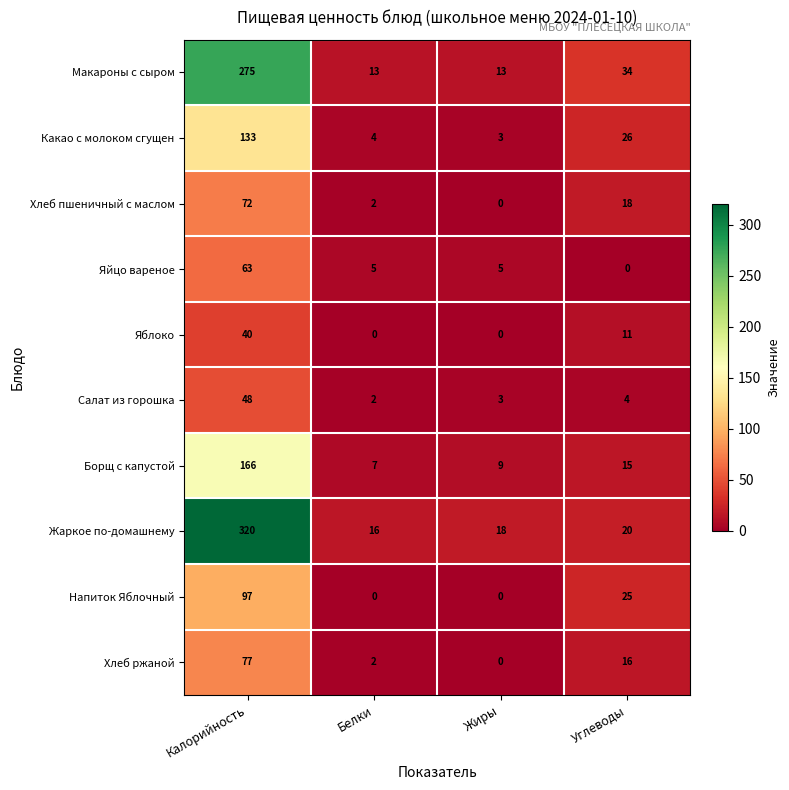

At which category is the sum across all series the highest?

Калорийность